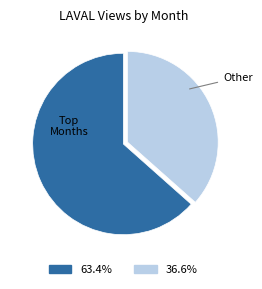

Is there any slice that represents more than half of the pie?

Yes